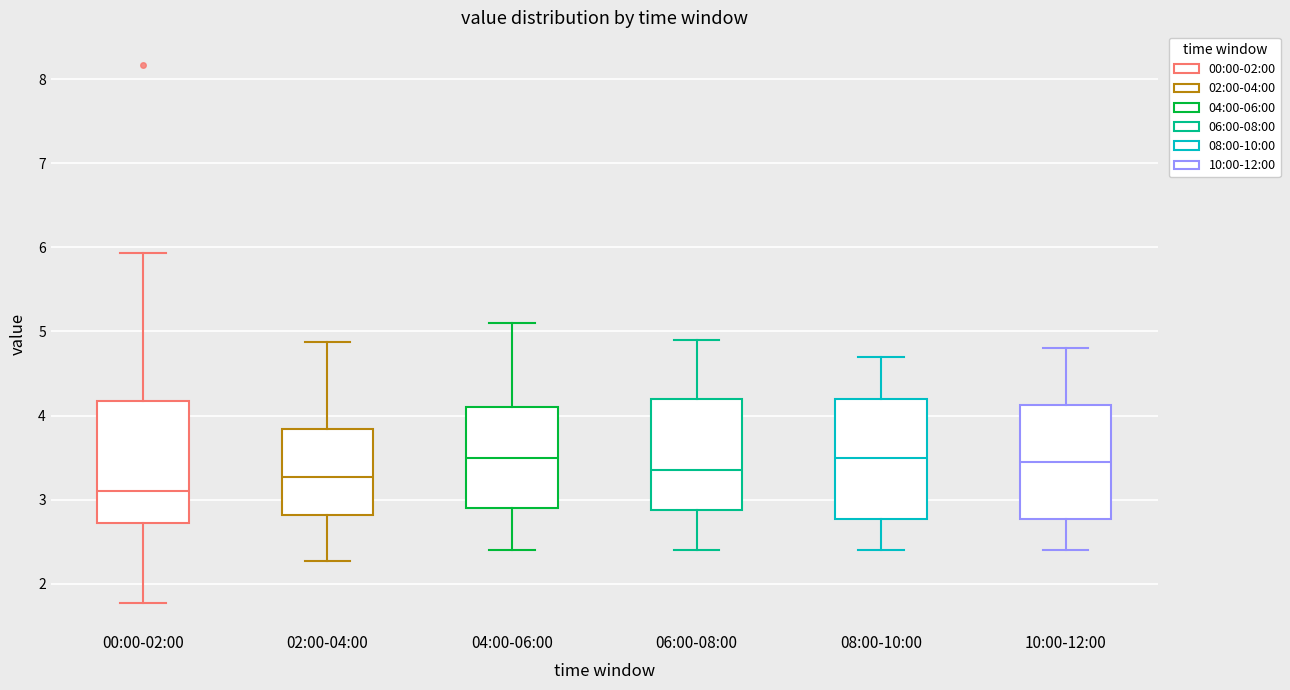

Reading left to right, transcribe this box plot: for each box, give where its median line is, the range the box spans, and where its two whiskers end, as read against the y-axis. The values are not printed on the chart, so give them approximately, as read against the axis.

00:00-02:00: median 3.1, box 2.7 to 4.2, whiskers 1.8 to 5.9
02:00-04:00: median 3.3, box 2.8 to 3.8, whiskers 2.3 to 4.9
04:00-06:00: median 3.5, box 2.9 to 4.1, whiskers 2.4 to 5.1
06:00-08:00: median 3.4, box 2.9 to 4.2, whiskers 2.4 to 4.9
08:00-10:00: median 3.5, box 2.8 to 4.2, whiskers 2.4 to 4.7
10:00-12:00: median 3.5, box 2.8 to 4.1, whiskers 2.4 to 4.8